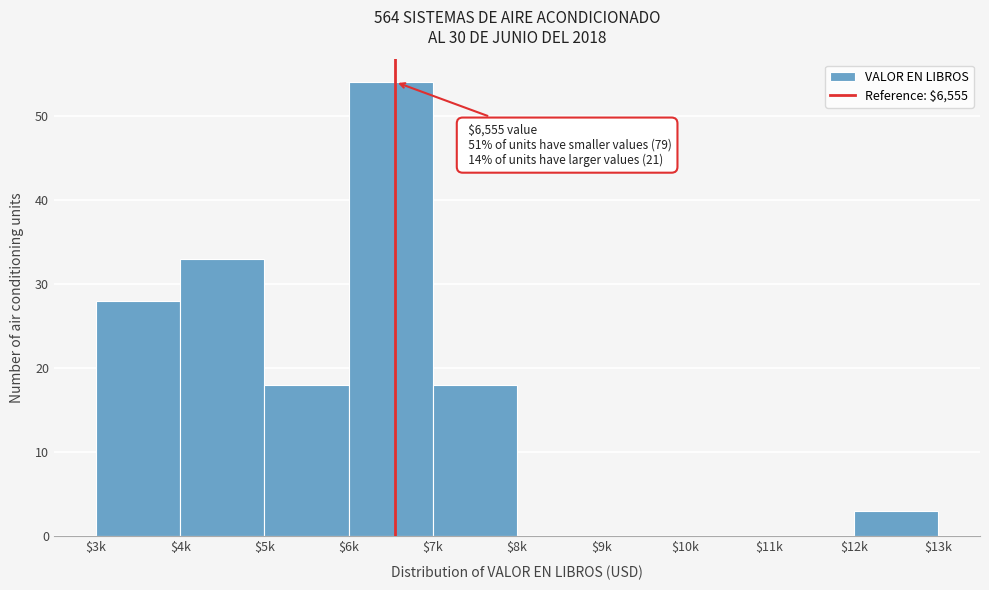

Which label corresponds to the largest value in the chart?

$6k